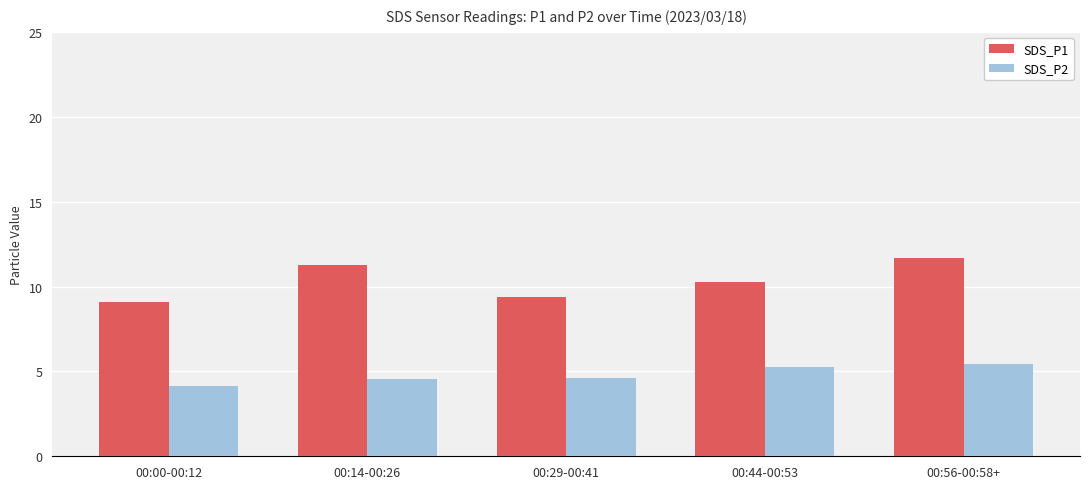

At which category is the sum across all series the highest?

00:56-00:58+